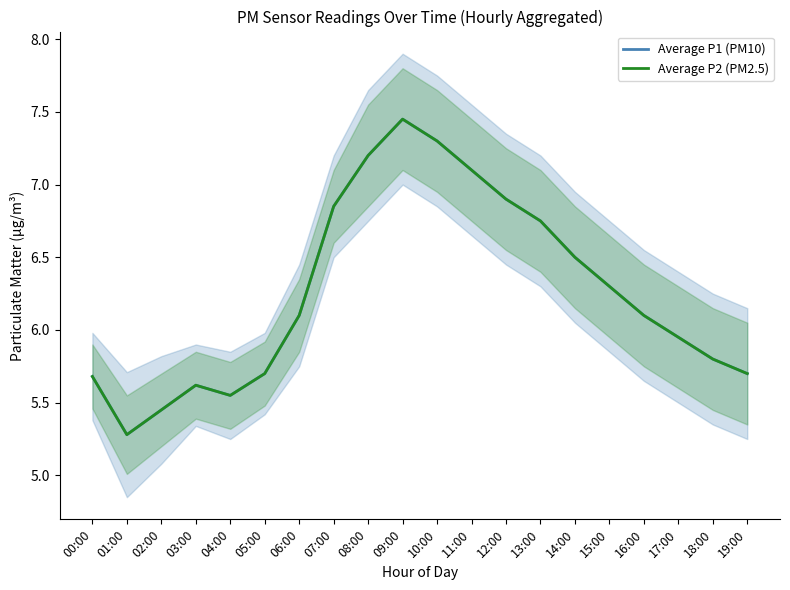

What is the approximate value of Average P2 (PM2.5) at 00:00?

5.7